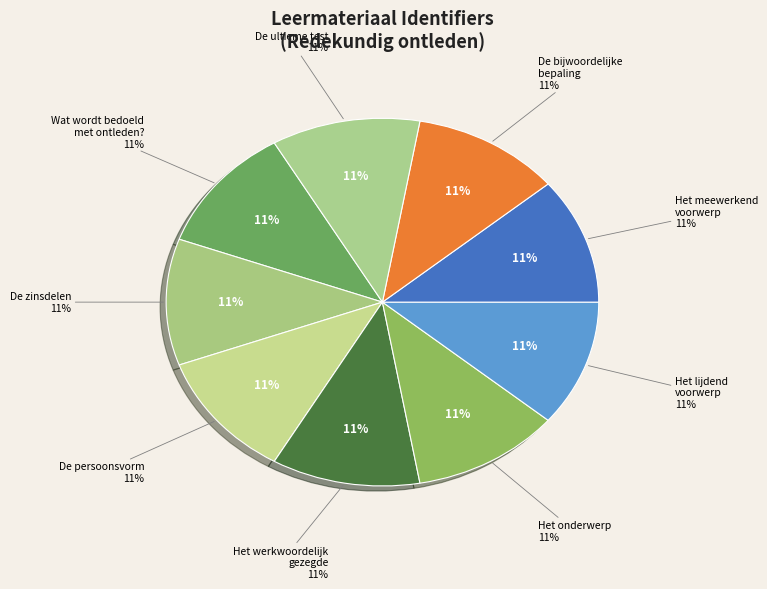

Is it true that De persoonsvorm is 11% of the pie?

True